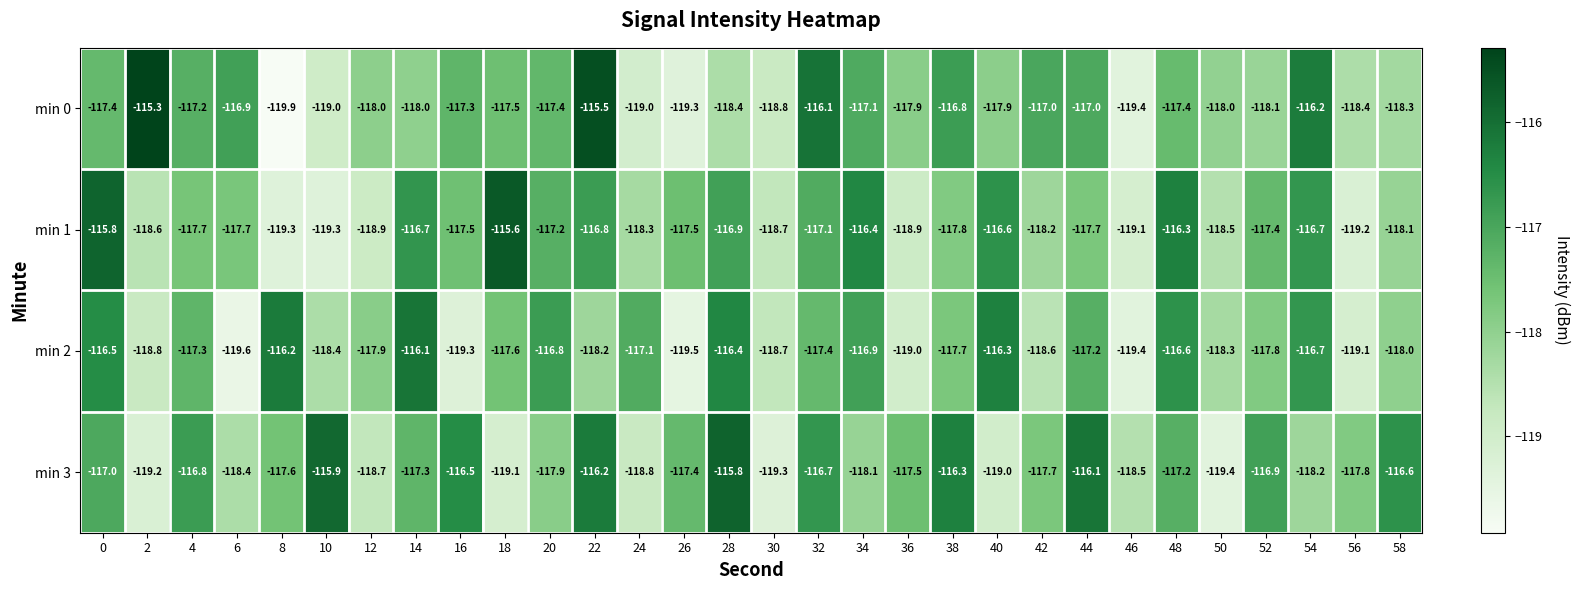

What is the difference between the maximum and minimum values in the min 3 series?

3.6